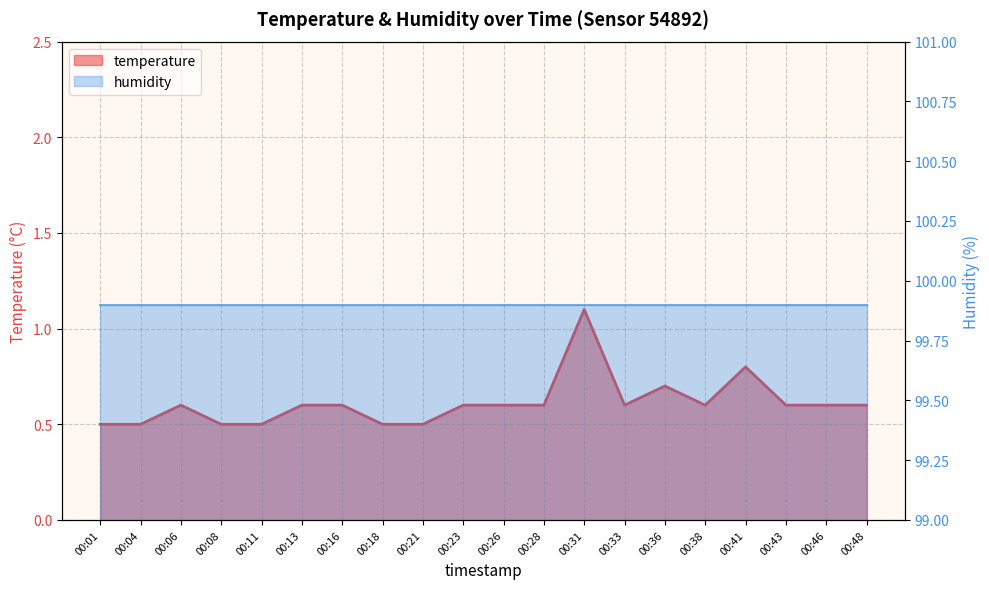

Reading left to right, transcribe all the data shown in this chart.

00:01=0.5	00:04=0.5	00:06=0.6	00:08=0.5	00:11=0.5	00:13=0.6	00:16=0.6	00:18=0.5	00:21=0.5	00:23=0.6	00:26=0.6	00:28=0.6	00:31=1.1	00:33=0.6	00:36=0.7	00:38=0.6	00:41=0.8	00:43=0.6	00:46=0.6	00:48=0.6